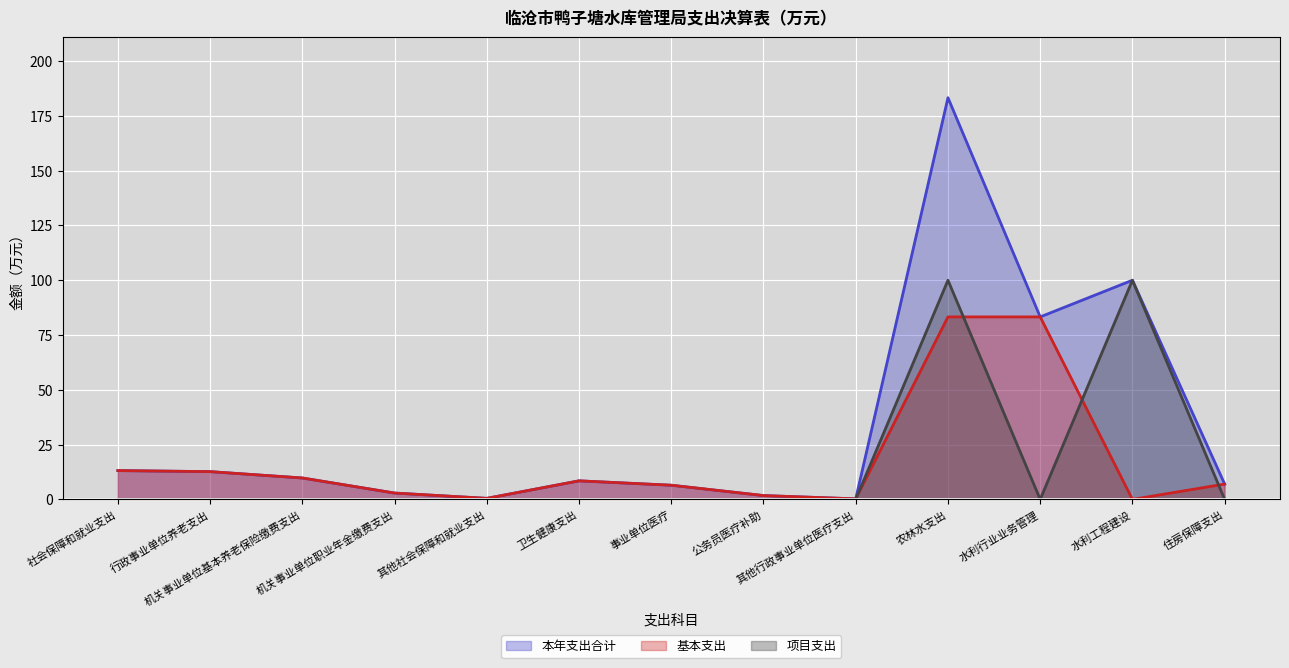

Which category has the highest value across all series?

农林水支出